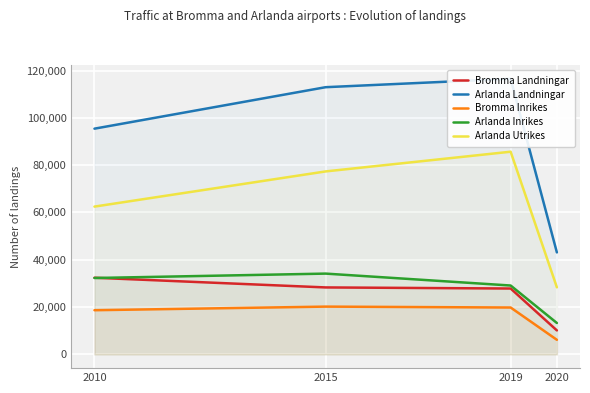

True or false: Bromma Landningar and Arlanda Landningar intersect in this chart.

False